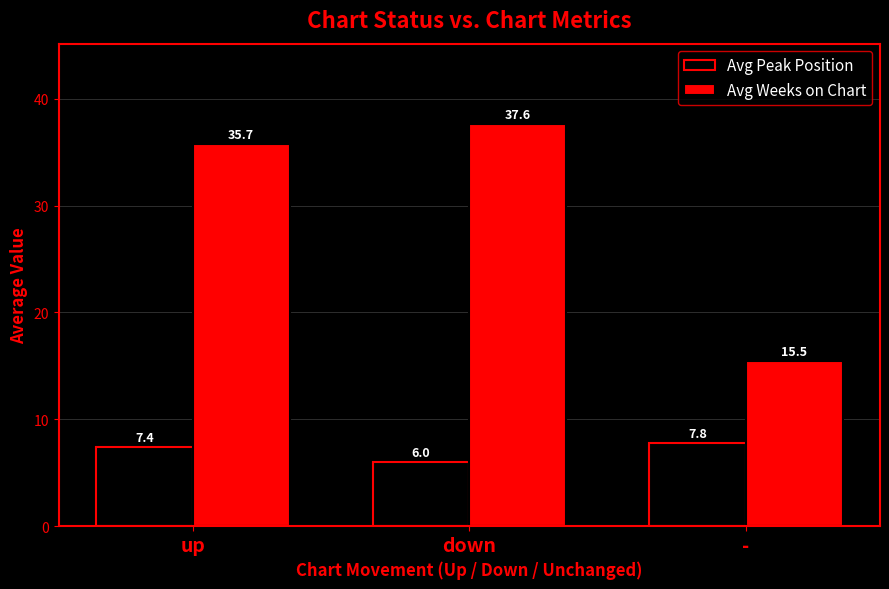

Which series has the largest total across all categories?

Avg Weeks on Chart